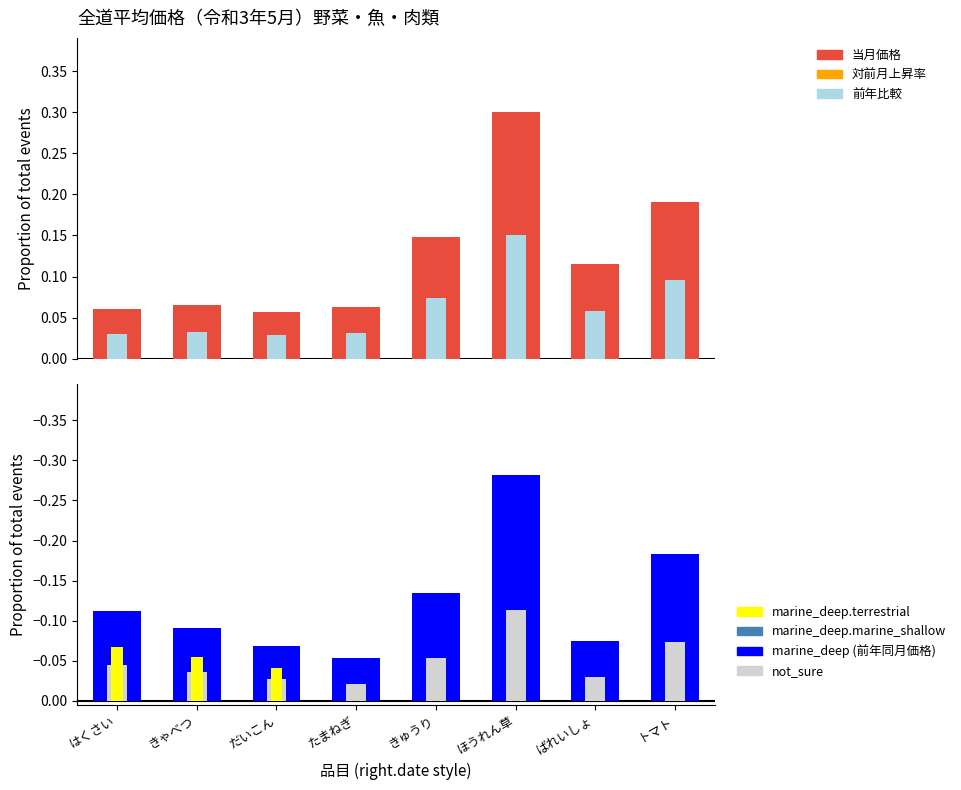

At which label does 前年同月価格 reach its minimum?

ほうれん草